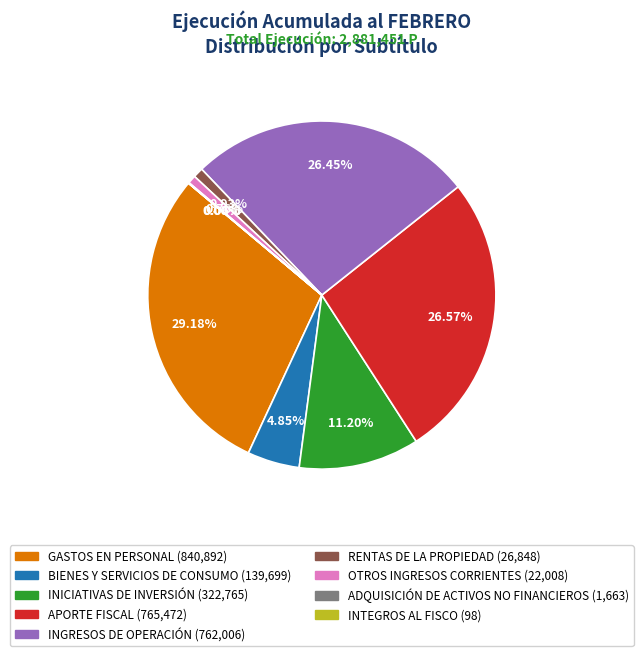

Between APORTE FISCAL and OTROS INGRESOS CORRIENTES, which is larger?

APORTE FISCAL